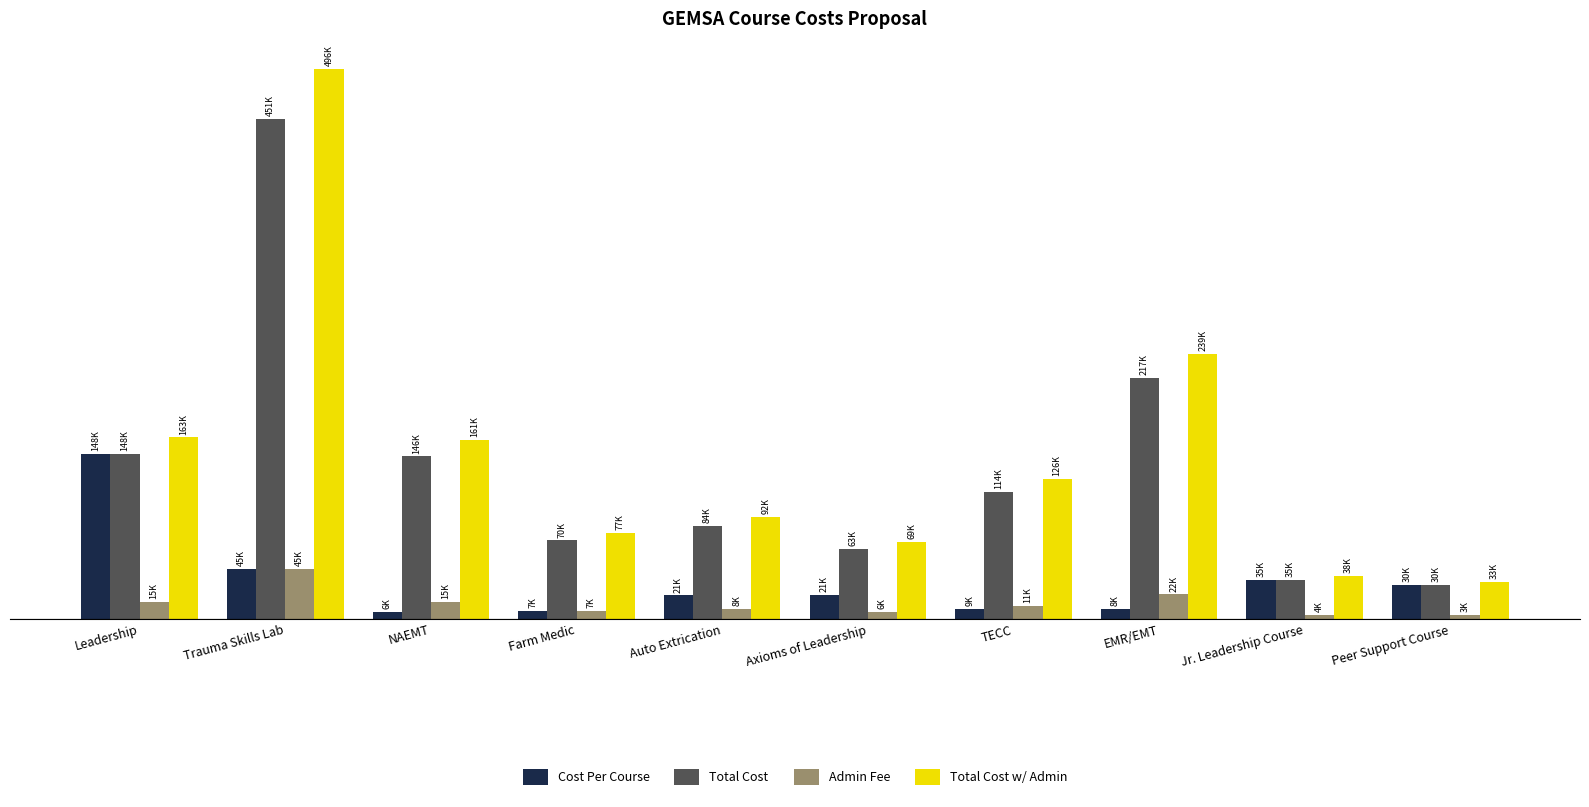

What is the sum of the Total Cost w/ Admin values at Jr. Leadership Course and Trauma Skills Lab?

534600.0